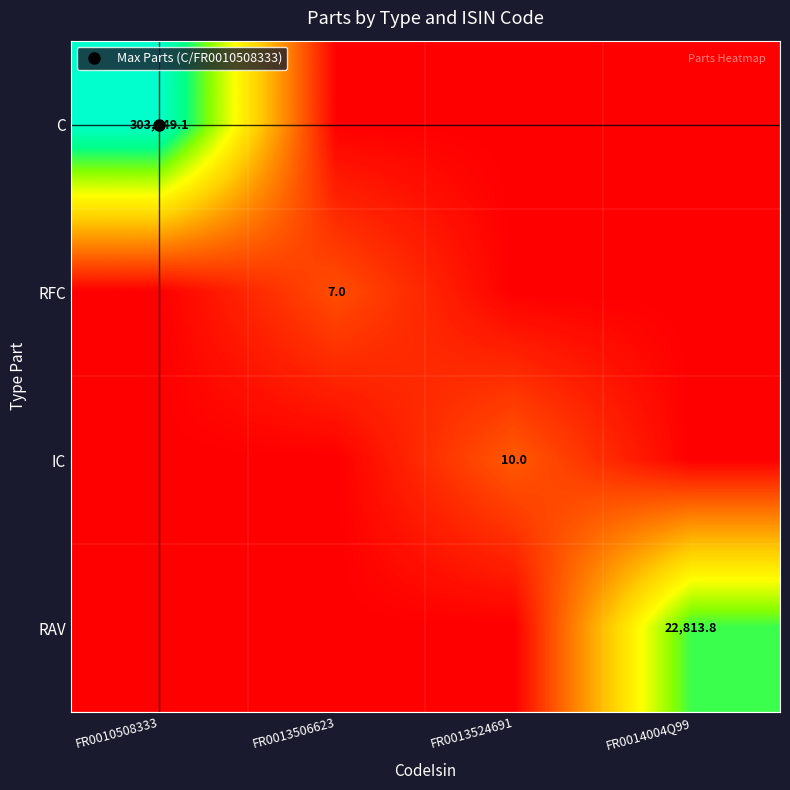

Which has a higher value, FR0013506623 or FR0010508333?

FR0010508333